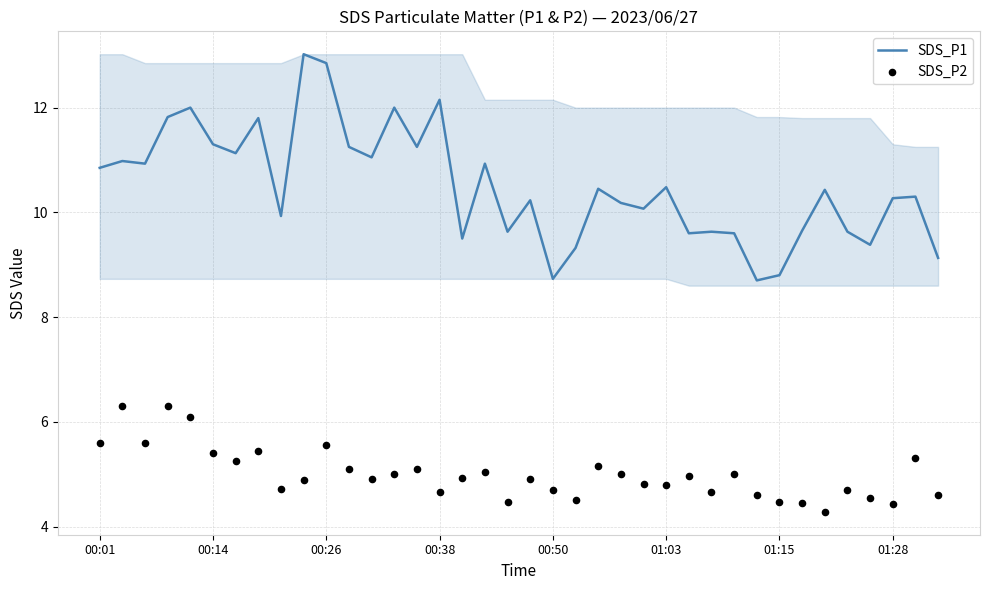

Is the value of SDS_P1 at 01:15 greater than the value of SDS_P2 at 00:26?

Yes